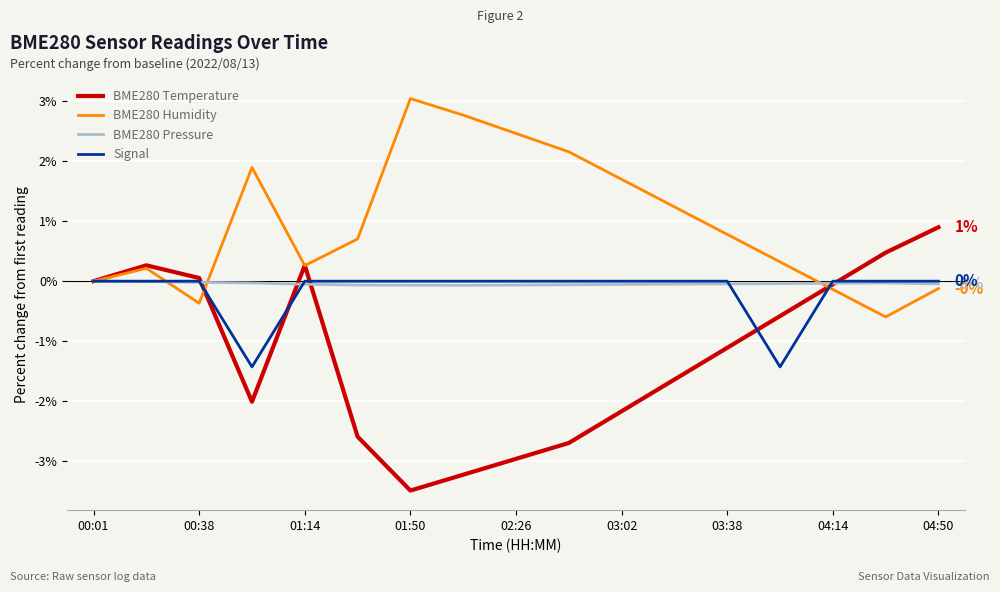

Which series has the largest total across all categories?

BME280 Humidity